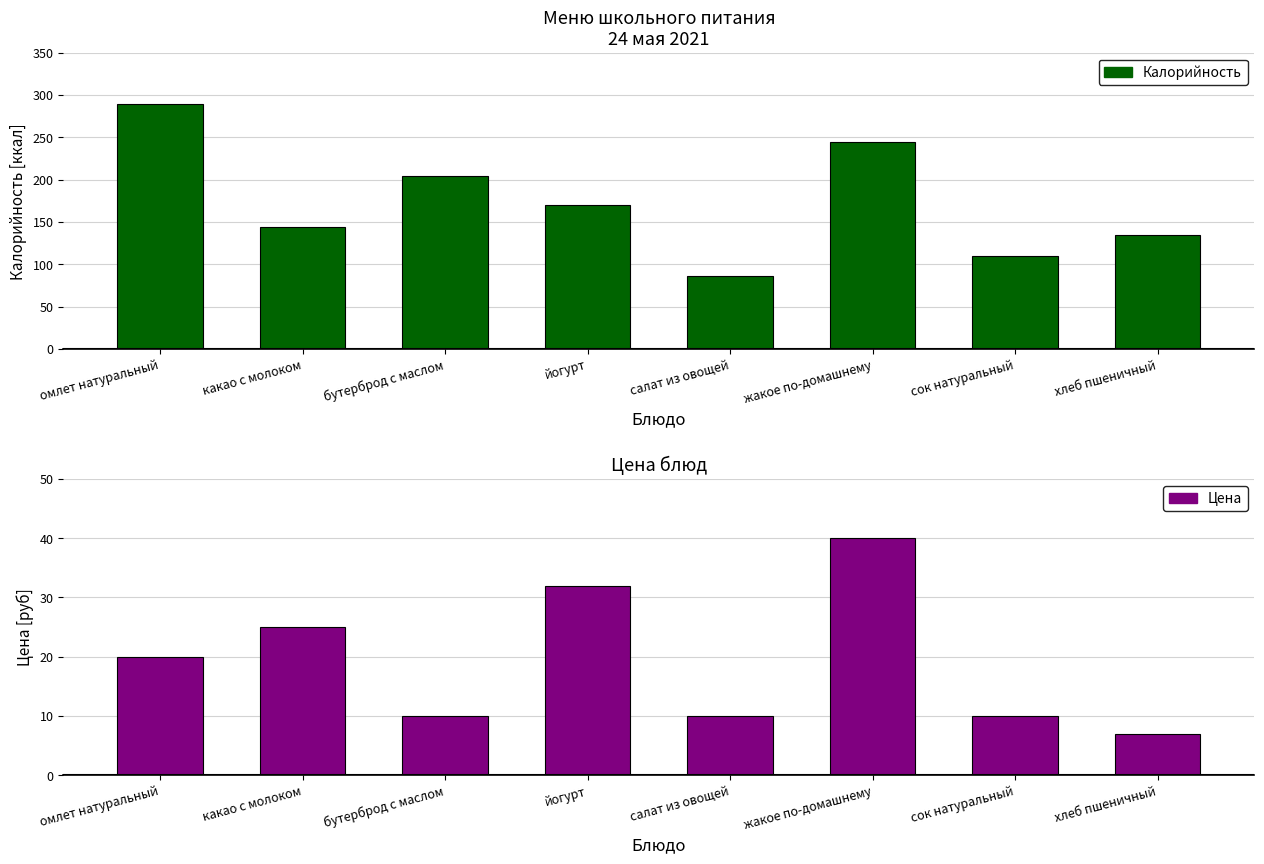

At how many categories does at least one series exceed 167?

4